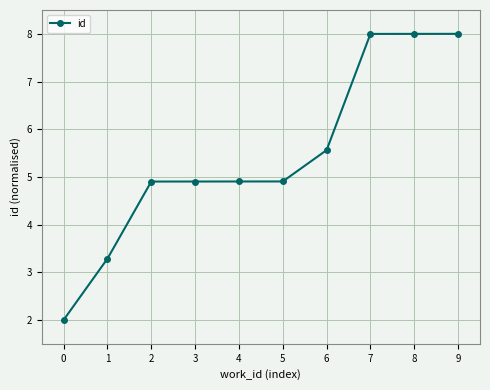

Does the chart display data point markers on the line(s)?

Yes